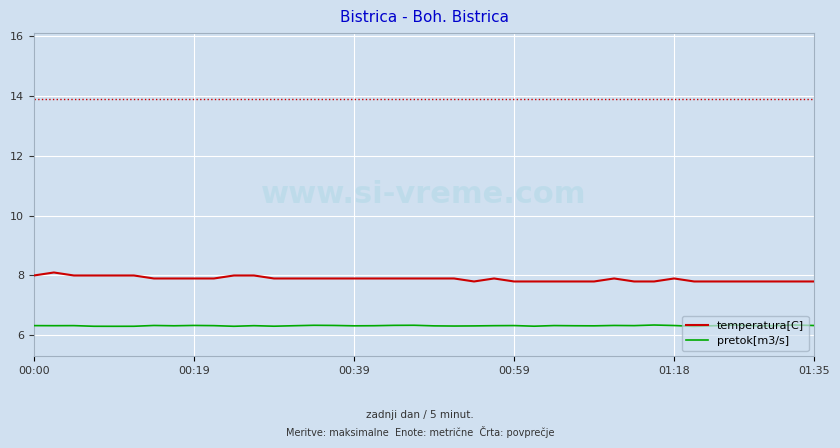

Reading left to right, transcribe all the data shown in this chart.

temperatura[C]: 8.0	8.1	8.0	8.0	8.0	8.0	7.9	7.9	7.9	7.9	8.0	8.0	7.9	7.9	7.9	7.9	7.9	7.9	7.9	7.9	7.9	7.9	7.8	7.9	7.8	7.8	7.8	7.8	7.8	7.9	7.8	7.8	7.9	7.8	7.8	7.8	7.8	7.8	7.8	7.8
pretok[m3/s]: 6.3	6.3	6.3	6.3	6.3	6.3	6.3	6.3	6.3	6.3	6.3	6.3	6.3	6.3	6.3	6.3	6.3	6.3	6.3	6.3	6.3	6.3	6.3	6.3	6.3	6.3	6.3	6.3	6.3	6.3	6.3	6.3	6.3	6.3	6.3	6.3	6.3	6.3	6.3	6.3